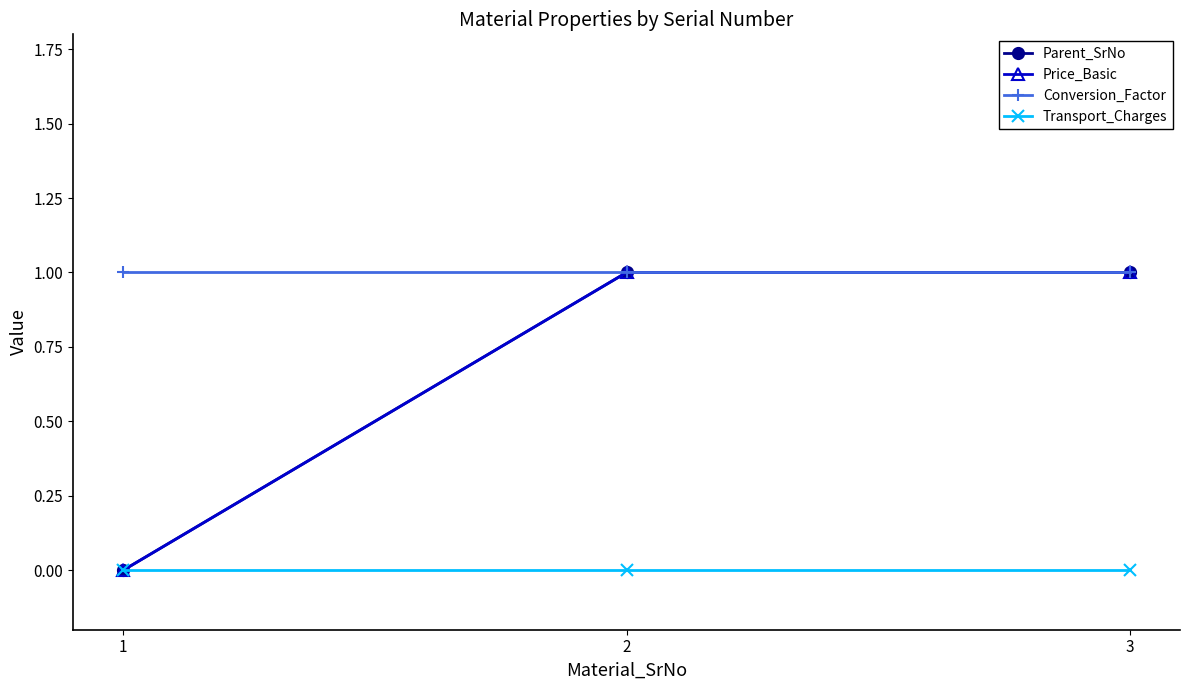

Reading right to left, transcribe all the data shown in this chart.

Parent_SrNo: 1	1	0
Price_Basic: 1	1	0
Conversion_Factor: 1	1	1
Transport_Charges: 0	0	0